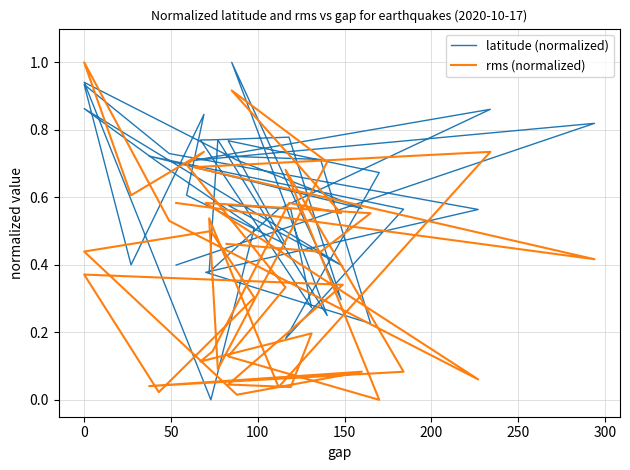

In latitude (normalized), how many points are lower than both neighbors (excluding endpoints)?

12